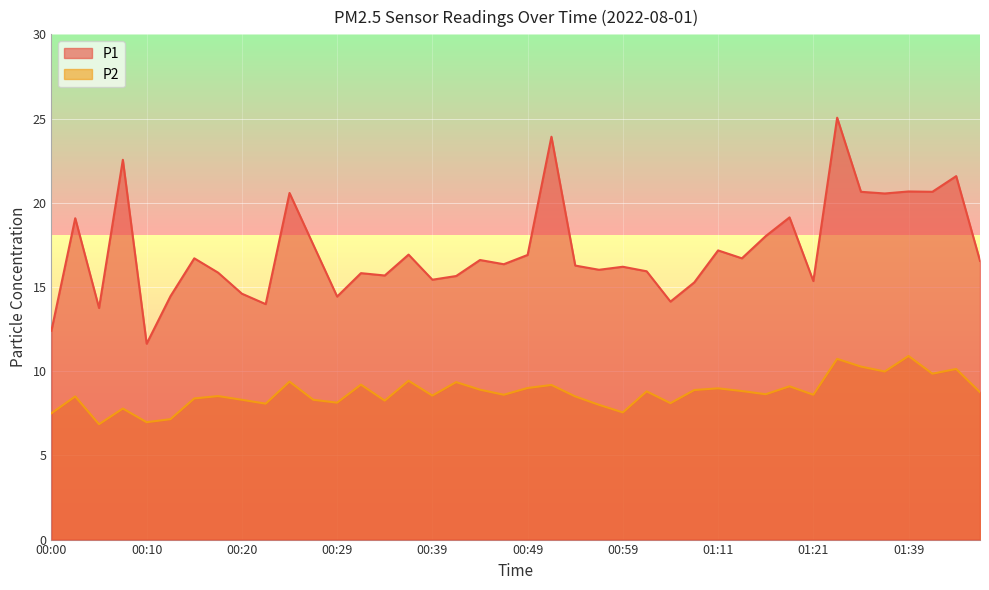

Is the value of P1 at 00:37 greater than the value of P2 at 00:20?

Yes